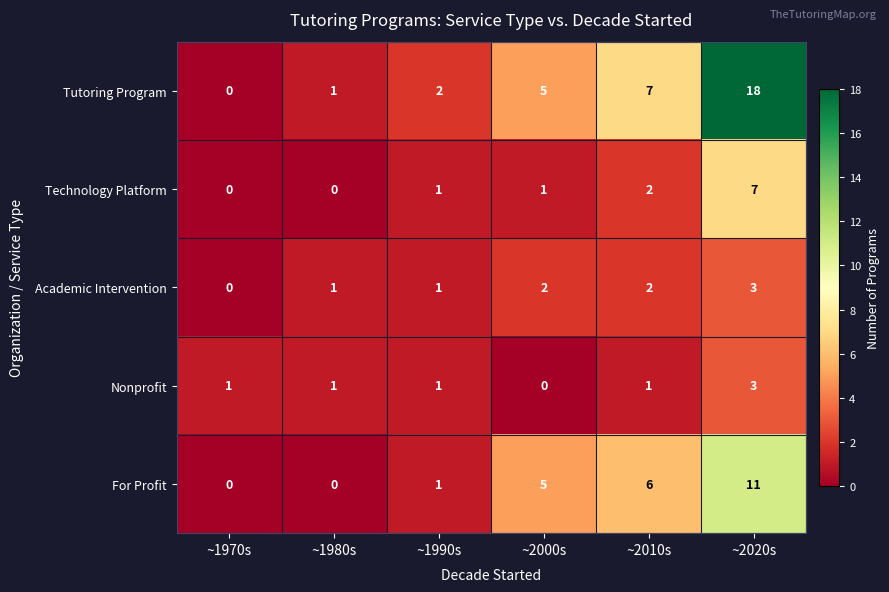

Count the number of data series in this chart.

5